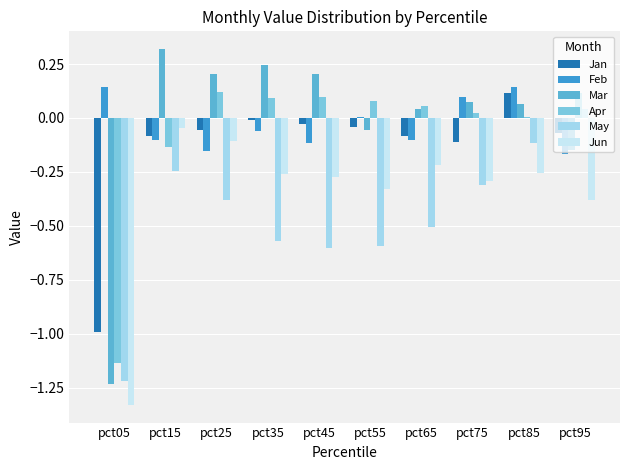

How many values in May are above zero?

1